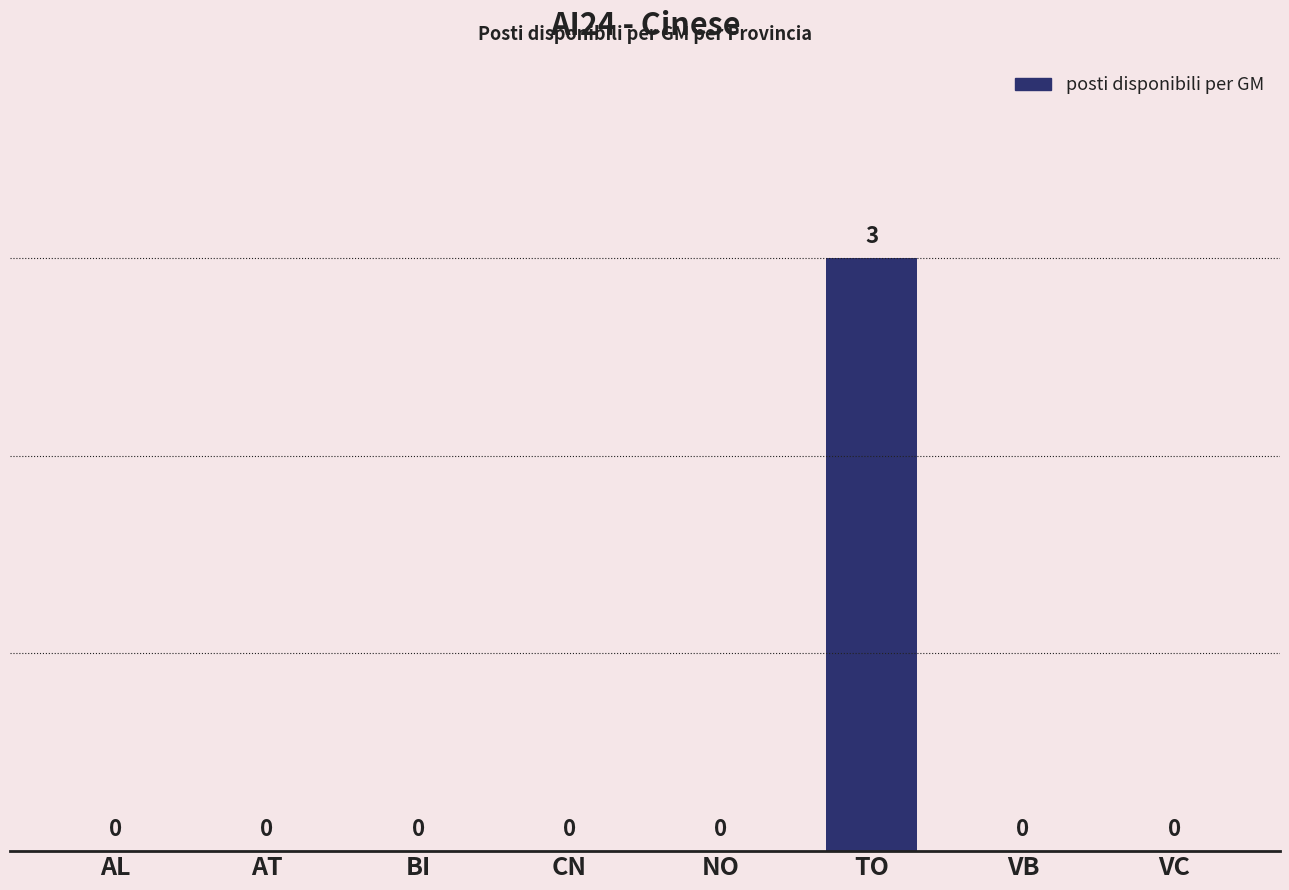

Are the bars horizontal?

No